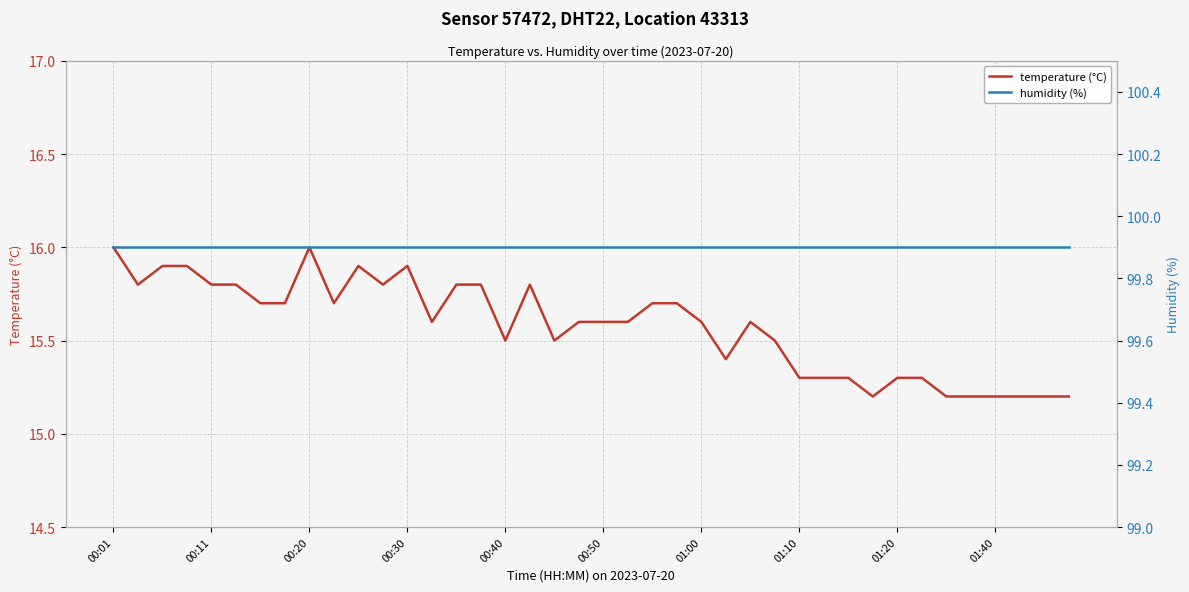

What is the sum of the temperature (°C) values at 34 and 15?

31.0